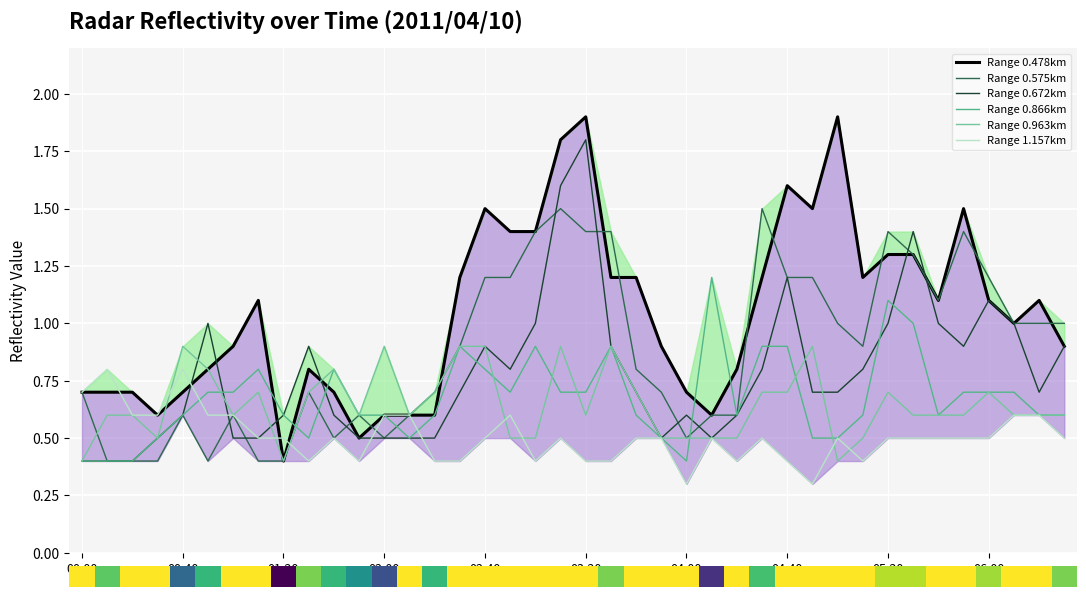

The value of Range 1.157km at 15 is 0.4. True or false?

True